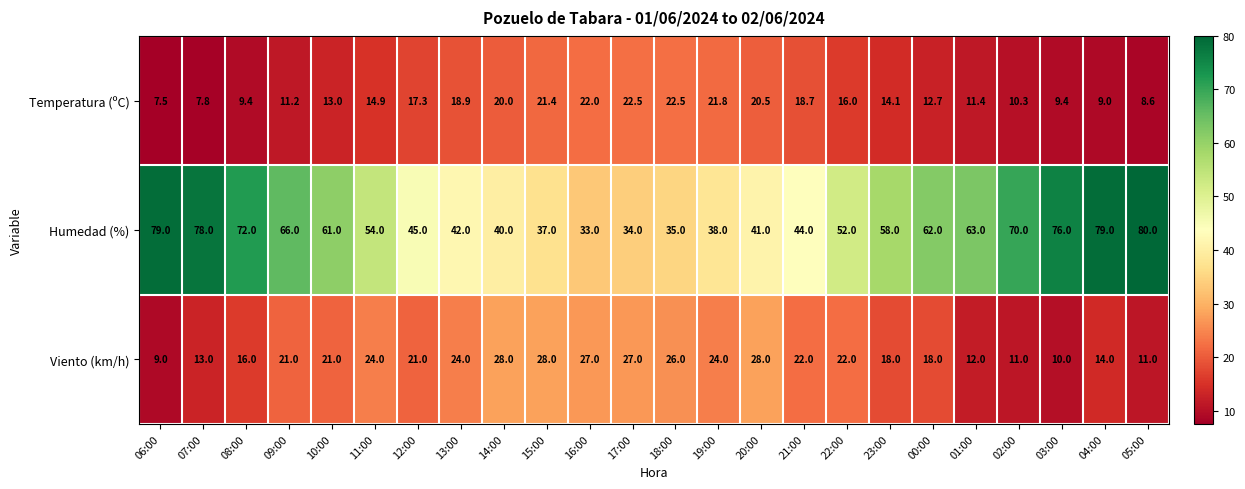

What is the difference between the Viento (km/h) values at 21:00 and 01:00?

10.0